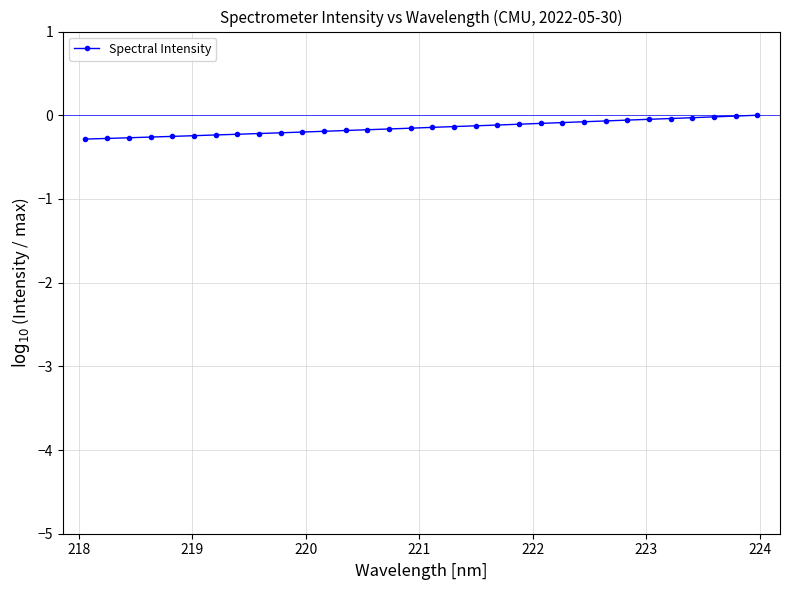

What is the sum of all values?

-4.7